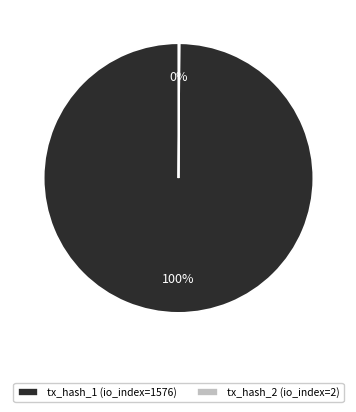

Is it true that tx_hash_1 (io_index=1576) is 100% of the pie?

True